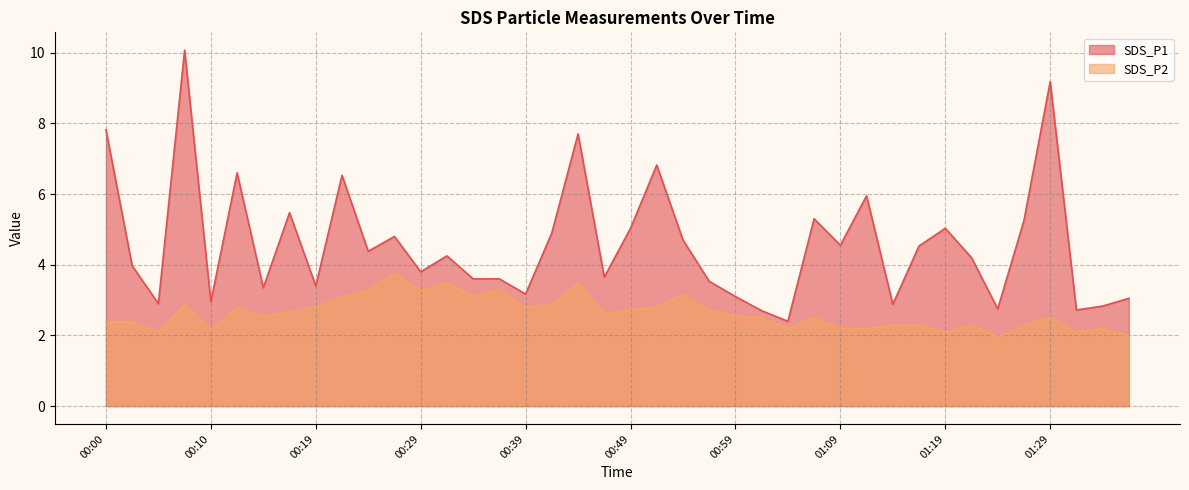

What is the approximate value of SDS_P2 at 00:44?

3.5